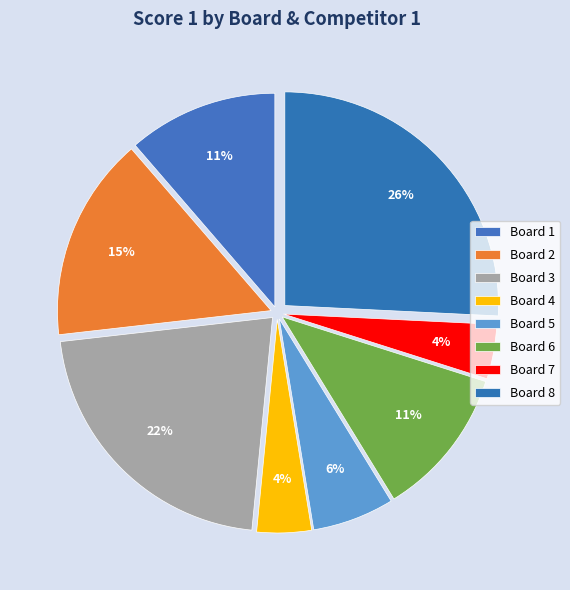

How many segments does this pie chart have?

8